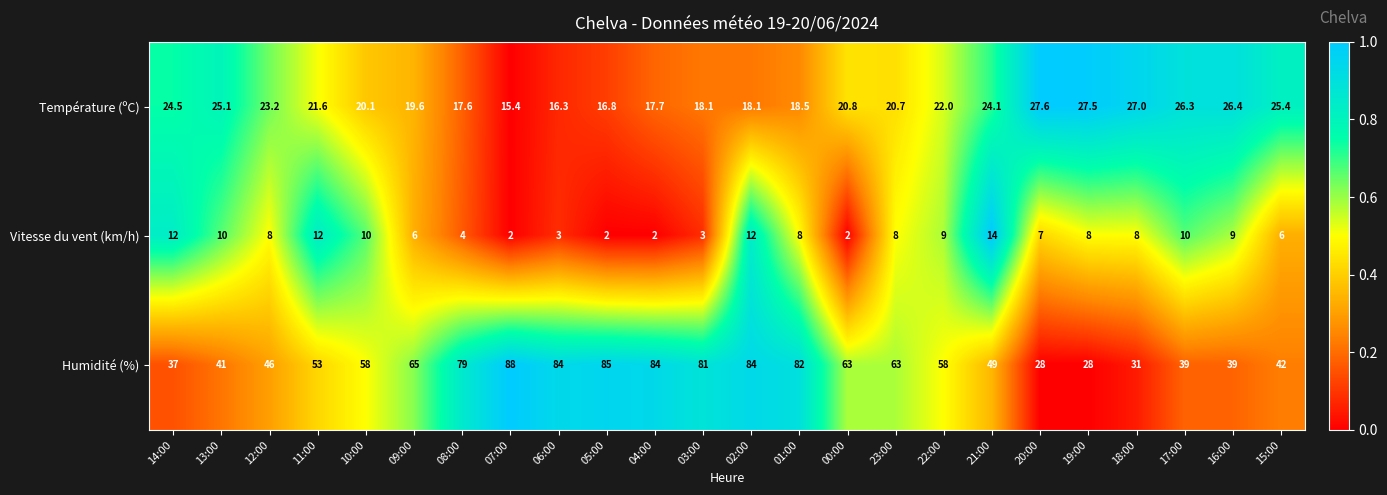

True or false: Humidité (%) has a value of 84.3 at 21:00.

False